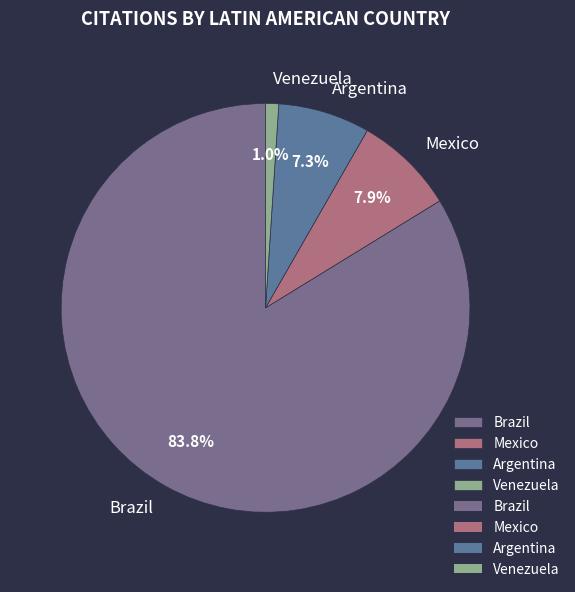

Is the sum of Venezuela and Brazil greater than half?

Yes